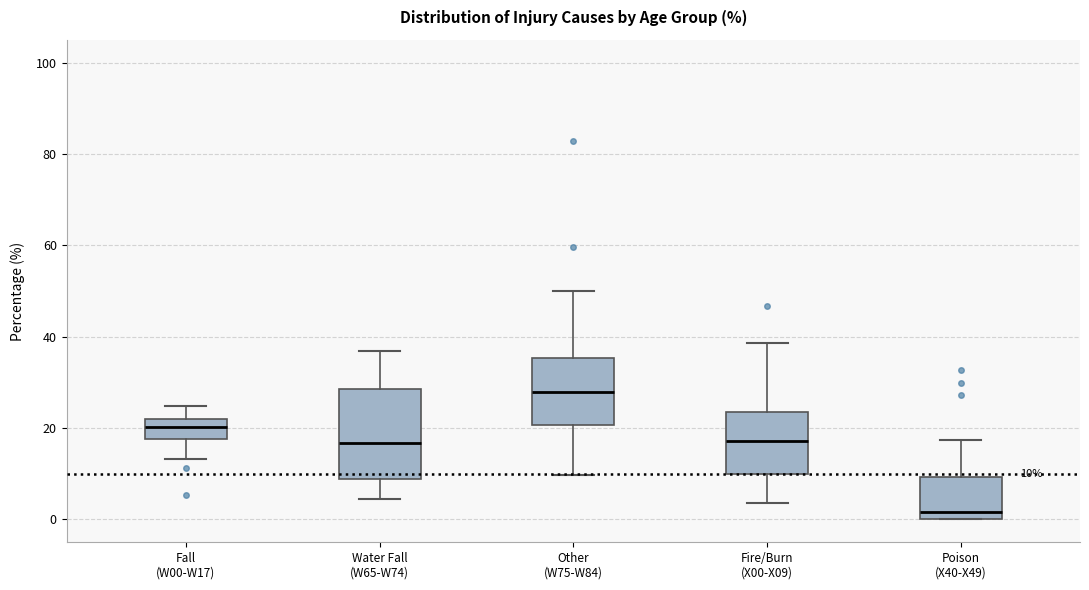

Comparing the boxes themselves (not the whiskers), which one is the tallest?

Water Fall (W65-W74)